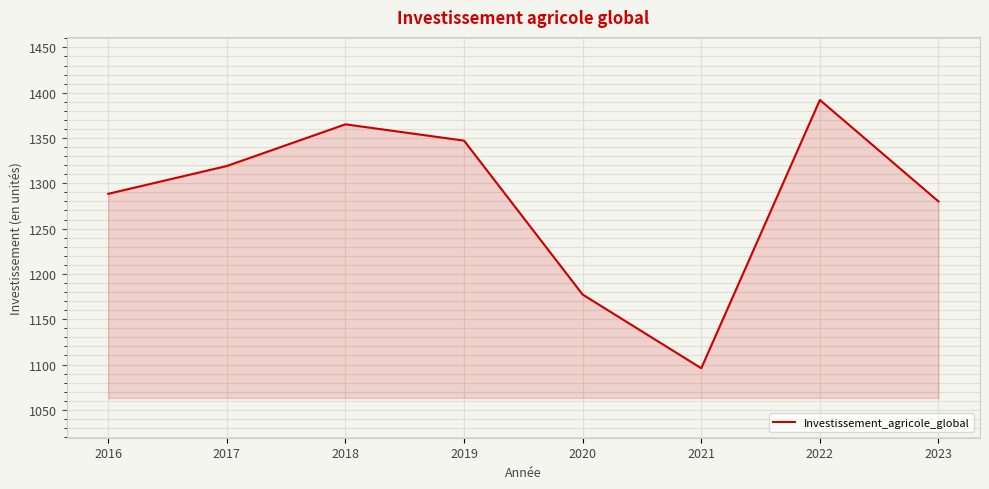

Which category has the highest value across all series?

2022